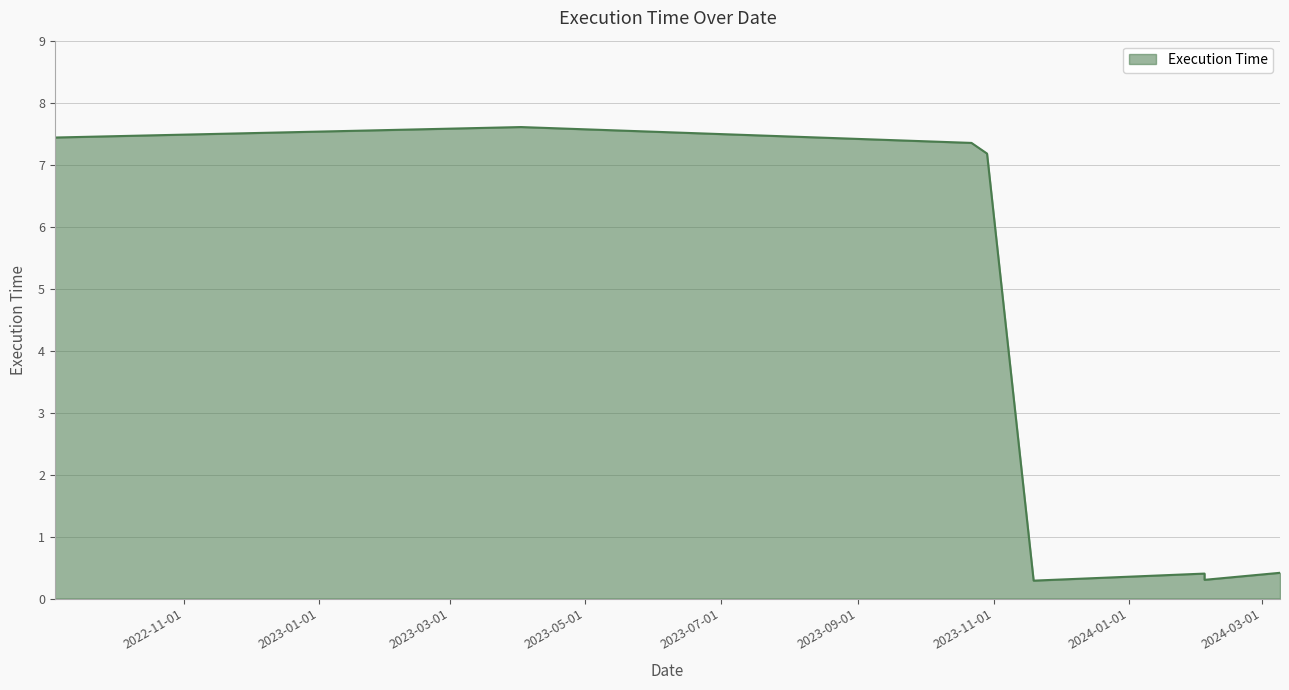

Does the chart display data point markers on the line(s)?

No